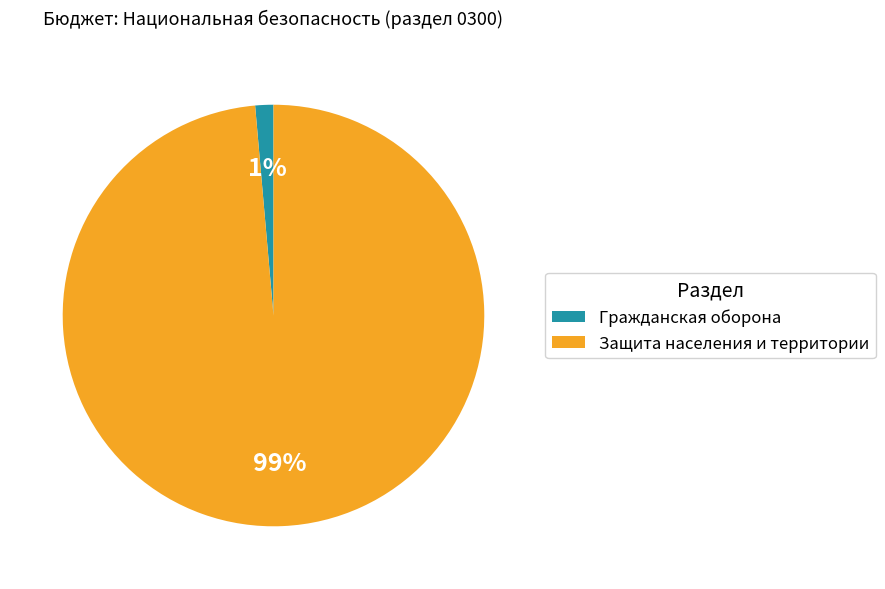

What percentage is the Защита населения и территории slice, to the nearest percent?

99%